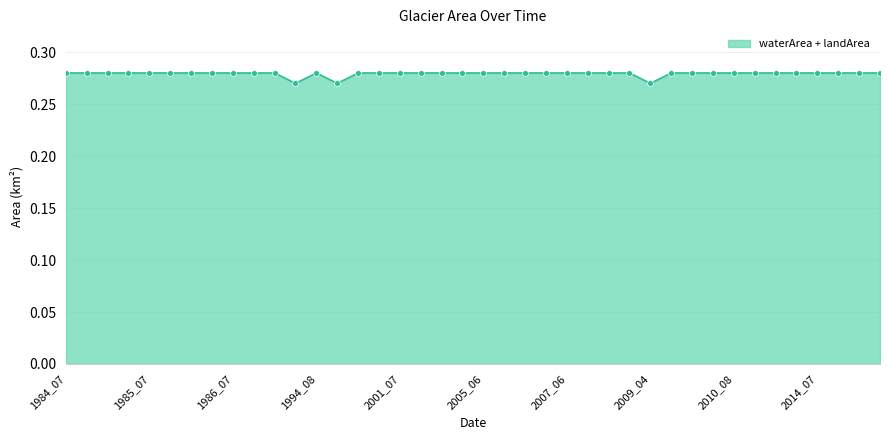

The chart shows a value of 0.1 at 2001_07. True or false?

False